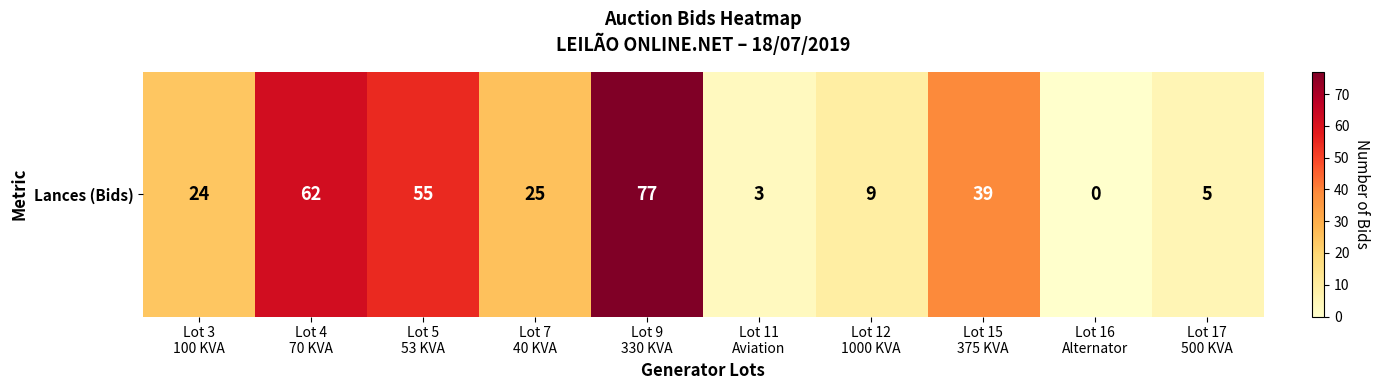

How many values are below 25?

5